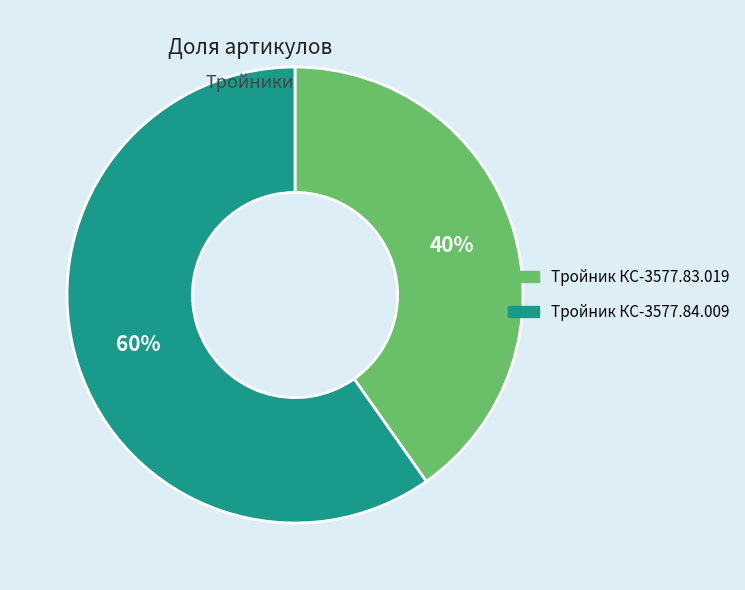

Which slice represents more than half of the pie?

Тройник КС-3577.84.009